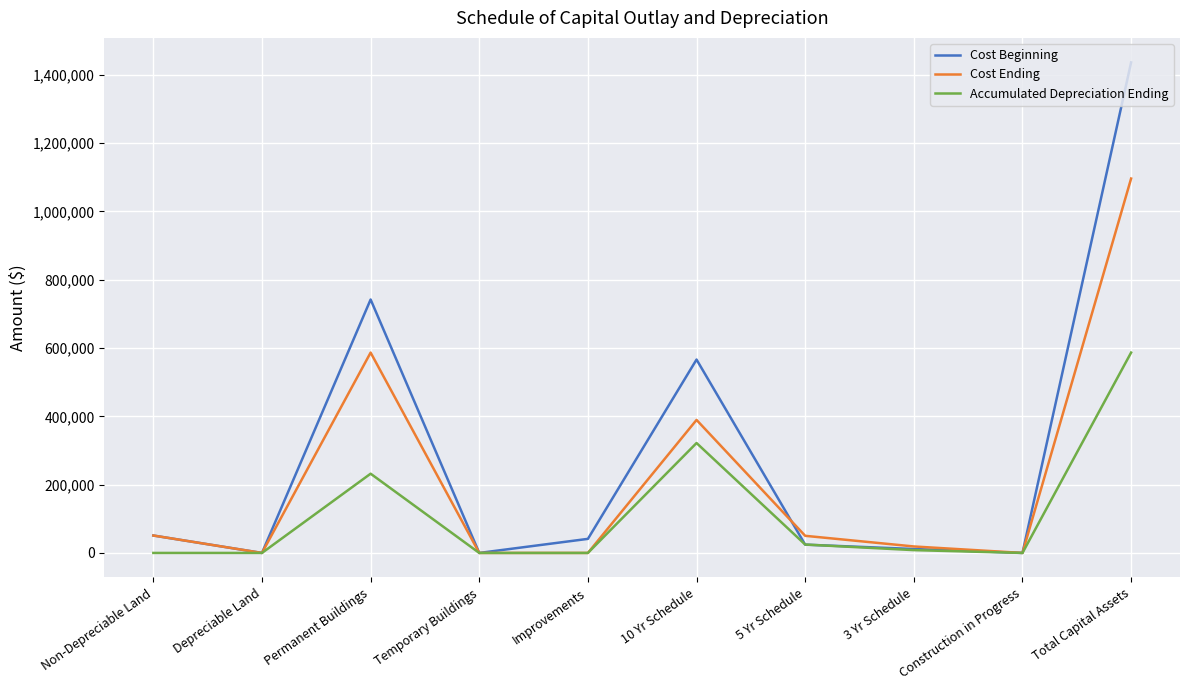

At which category does Cost Ending reach its first local peak?

Permanent Buildings